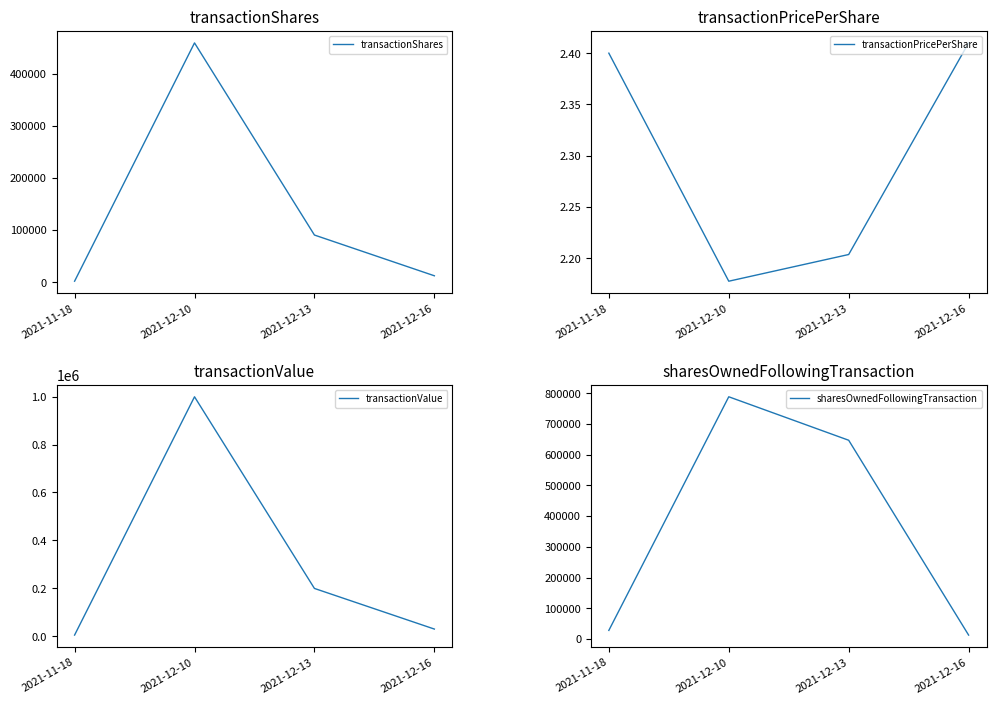

What position from the left is 2021-12-10?

2